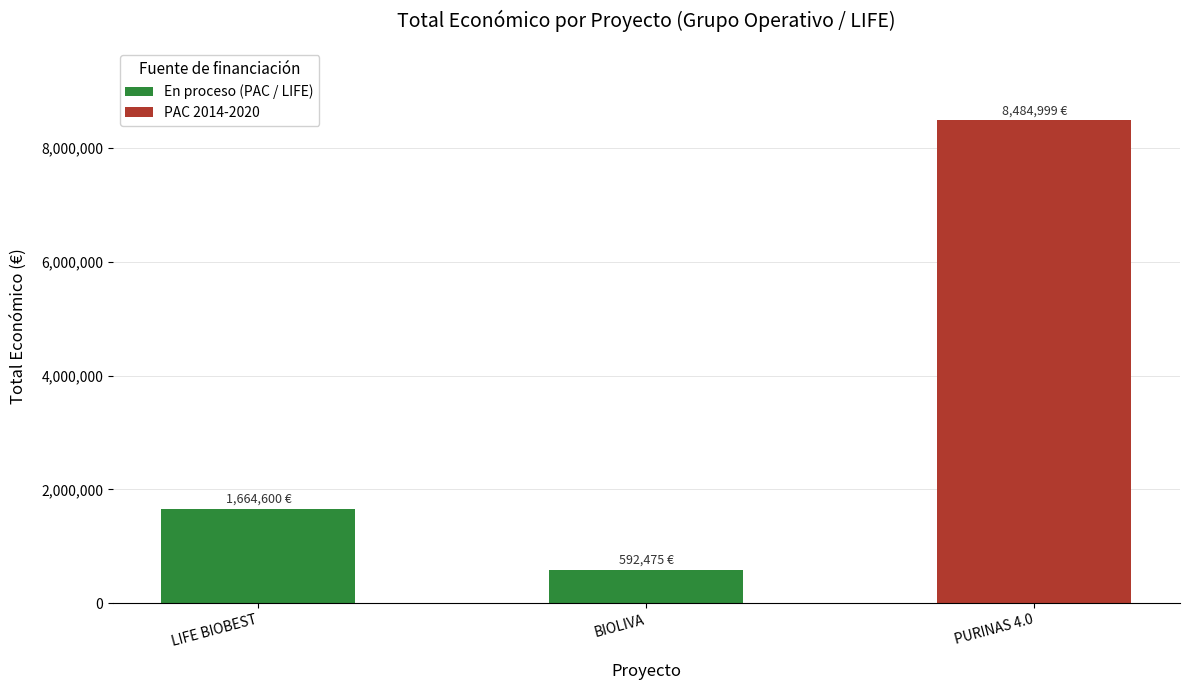

Reading left to right, what are all the values shown in this chart?

1664600	592475	8484999